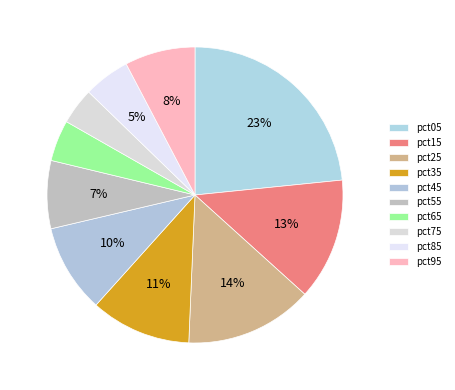

Count the number of slices in the pie.

10